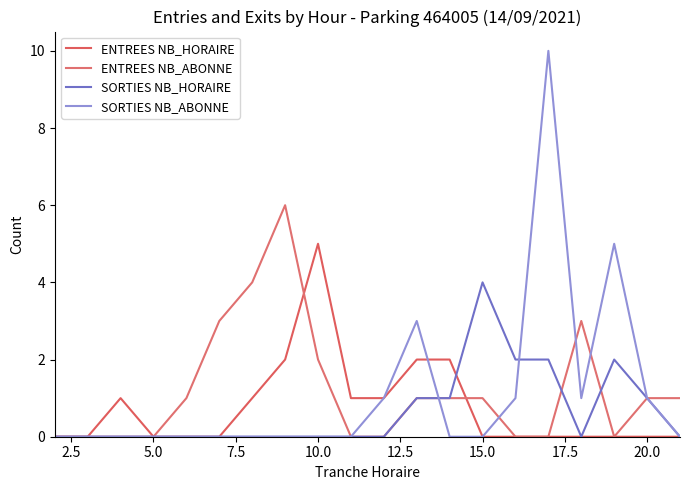

What is the maximum value shown in the chart?

10